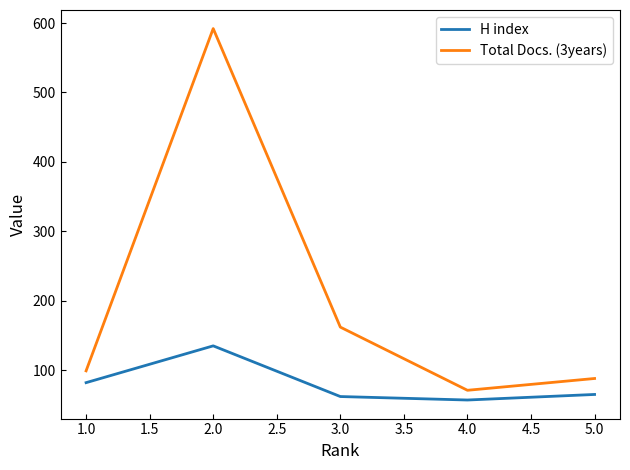

True or false: H index and Total Docs. (3years) intersect in this chart.

False